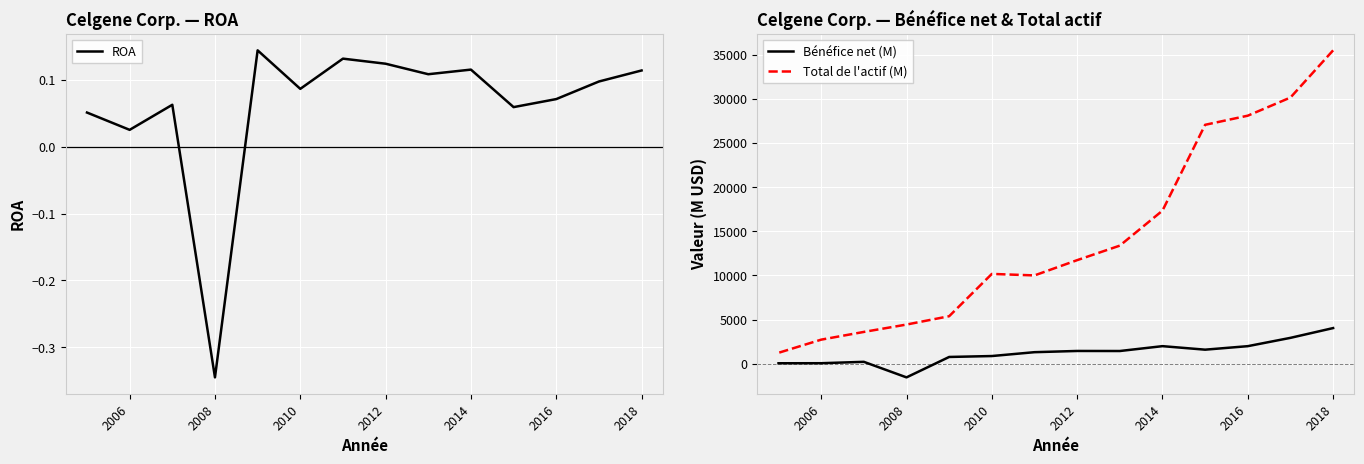

What is the maximum value for Bénéfice net (M)?

4046.0